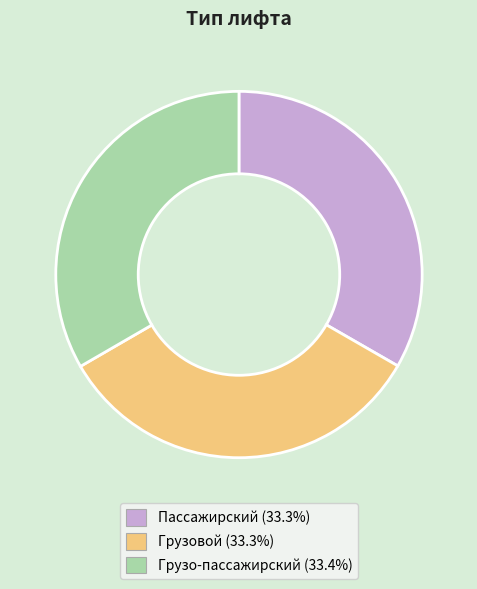

What is the ratio of the value at Грузовой to the value at Пассажирский?

1.0